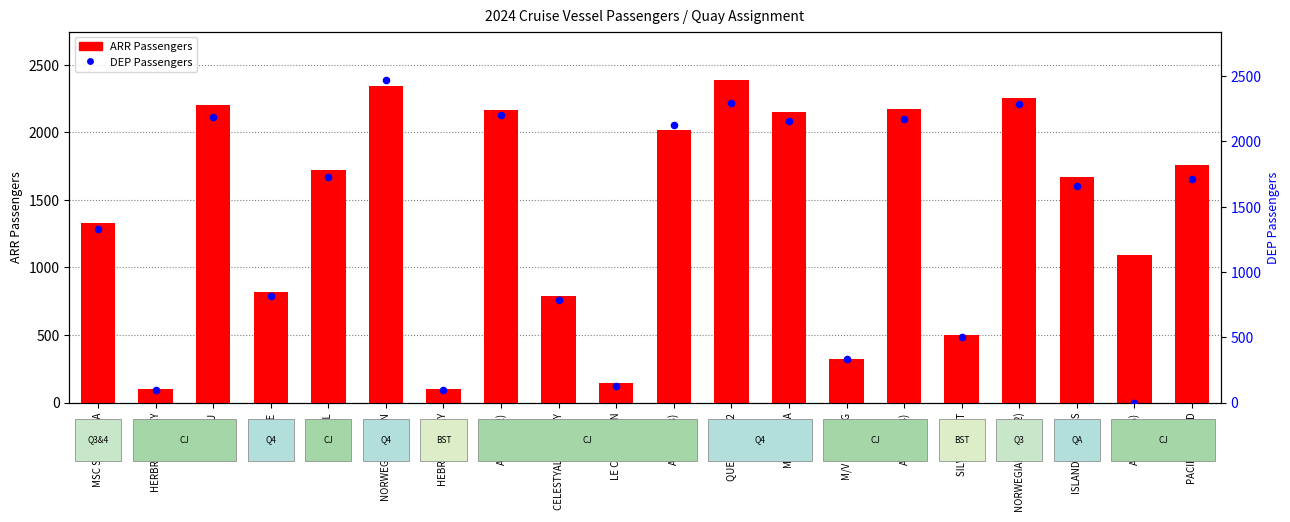

At which category is the sum across all series the highest?

NORWEGIAN DAWN